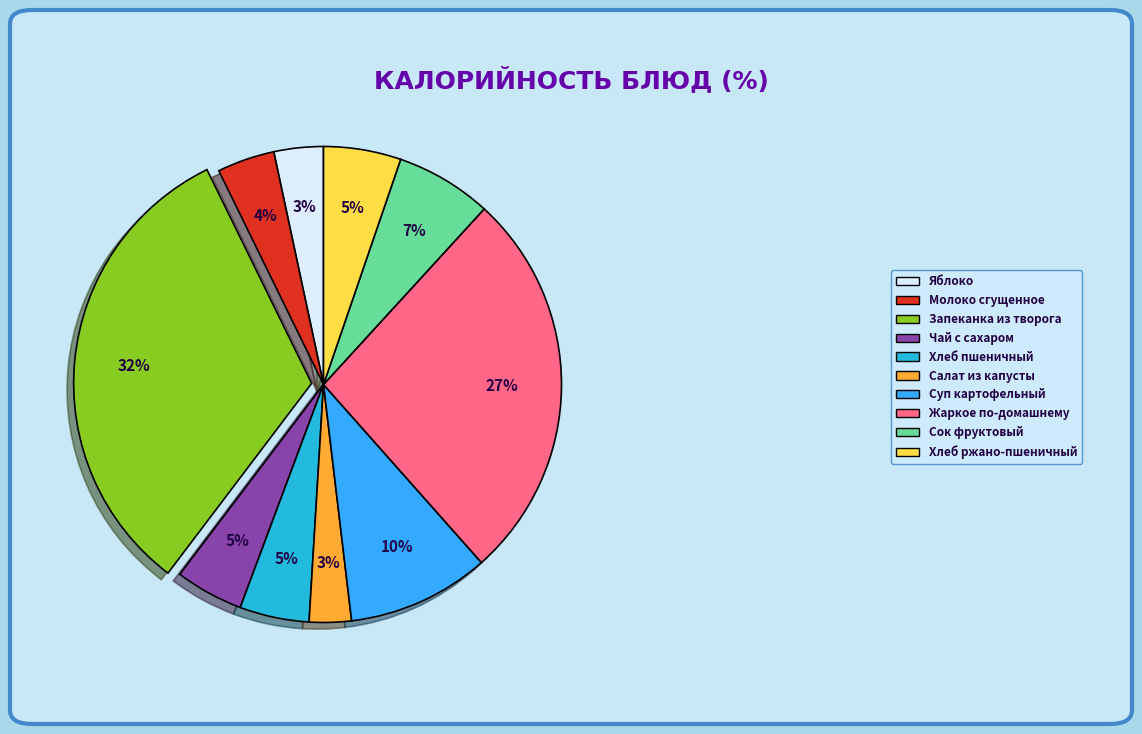

Does any single category account for the majority?

No